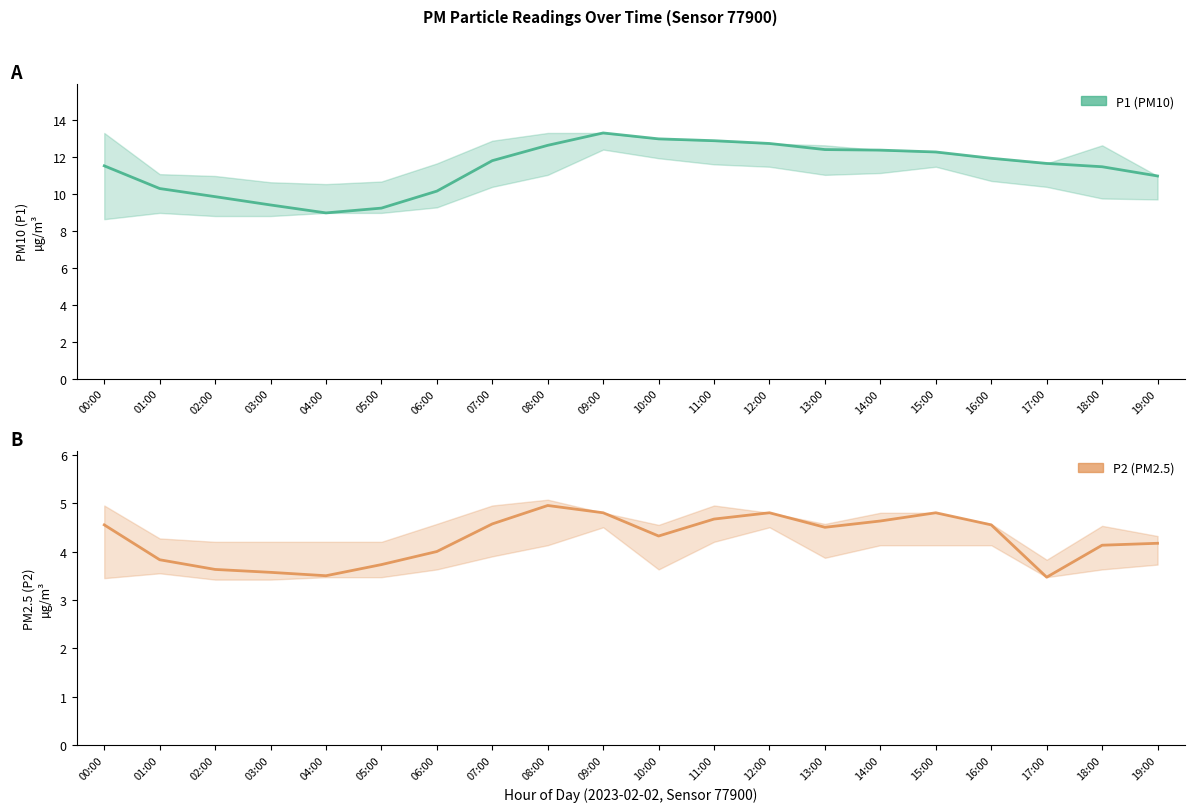

At which category does P1 (PM10) reach its first local peak?

09:00